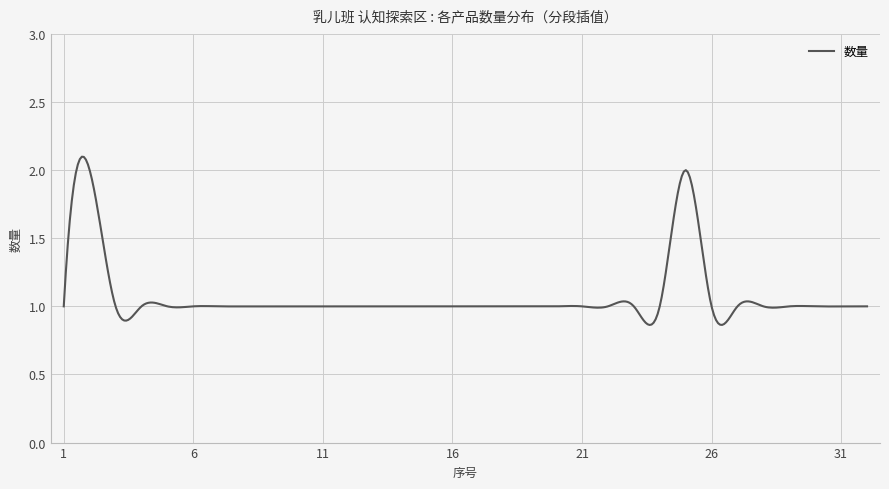

What is the maximum value shown in the chart?

2.1